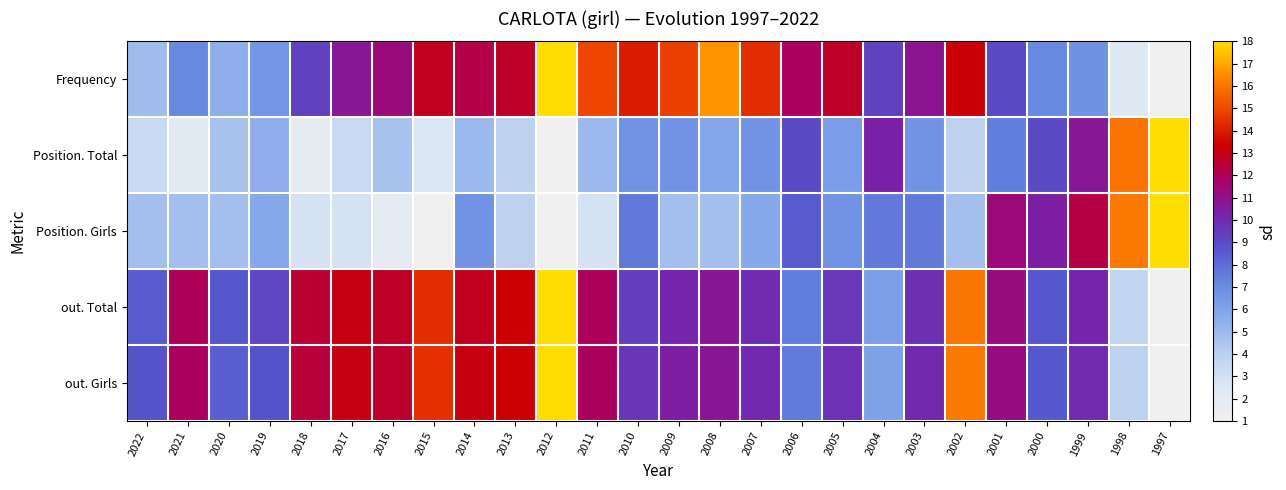

How many data points does each series have?

26